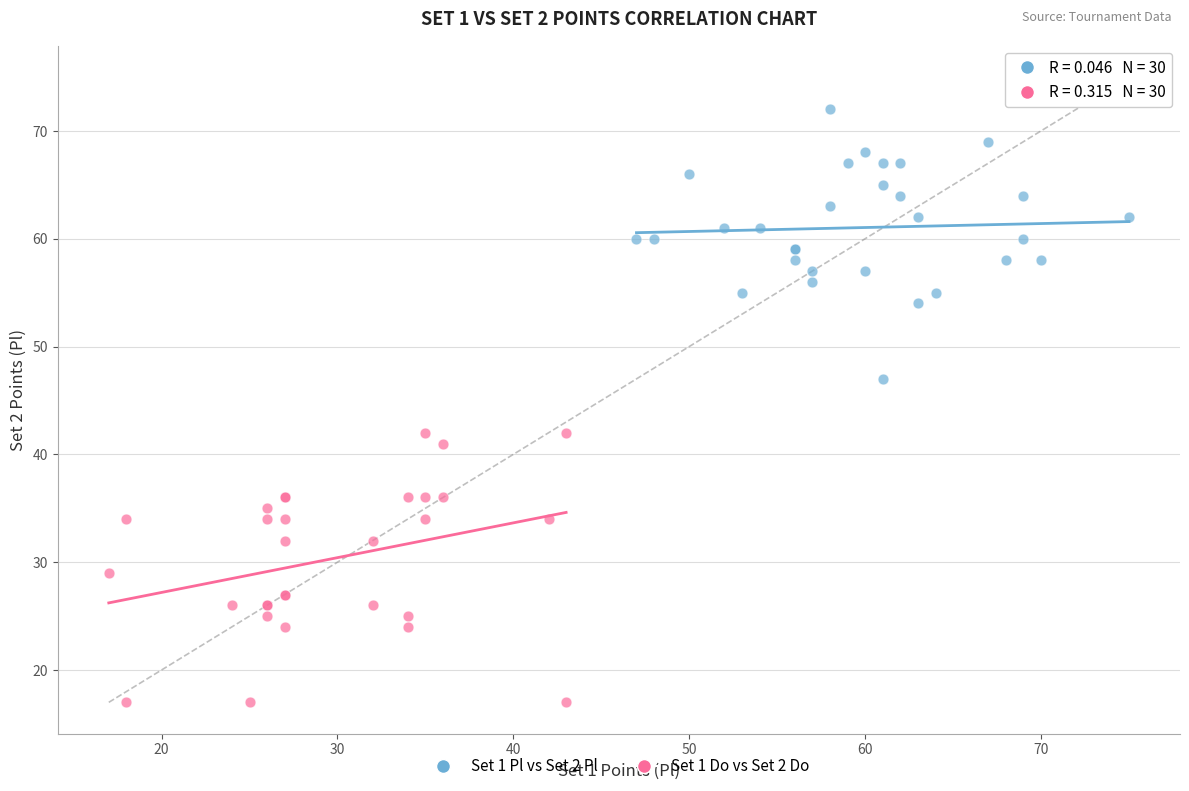

Which series reaches the minimum Y coordinate?

Set 1 Do vs Set 2 Do